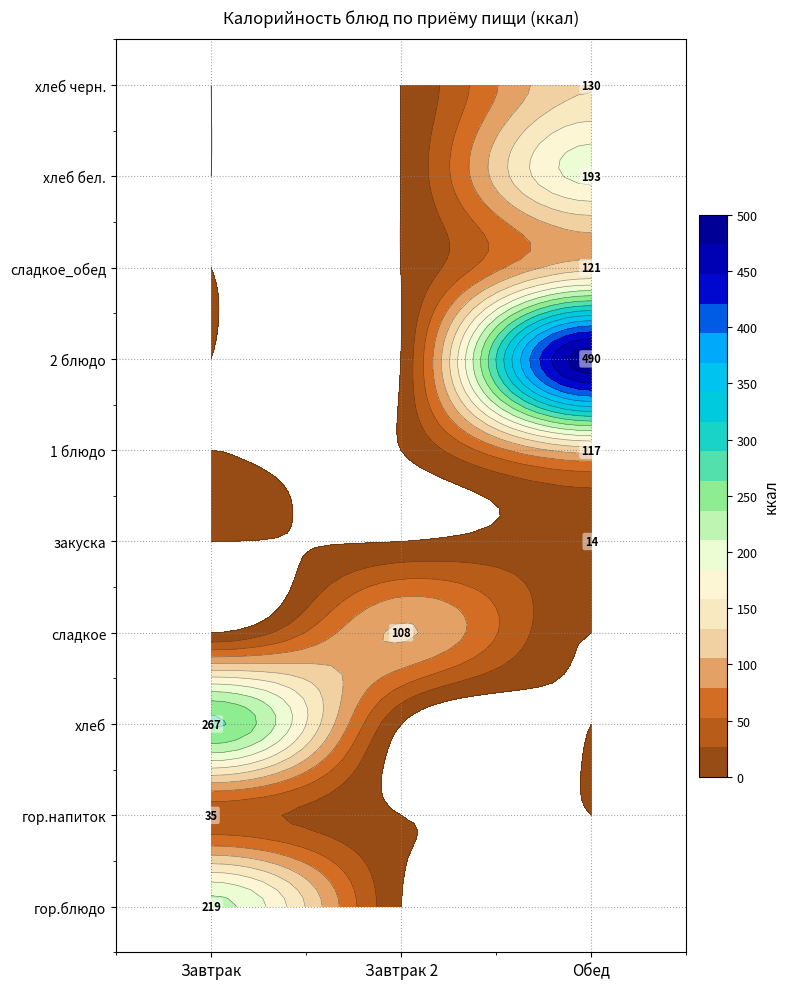

At which label is Завтрак closest to 133?

гор.блюдо